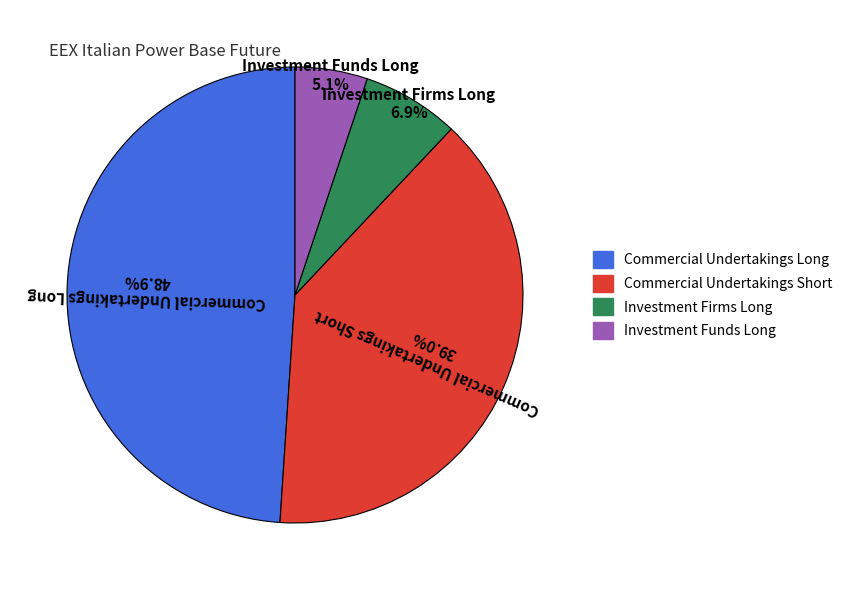

Between Investment Funds Long and Investment Firms Long, which is larger?

Investment Firms Long